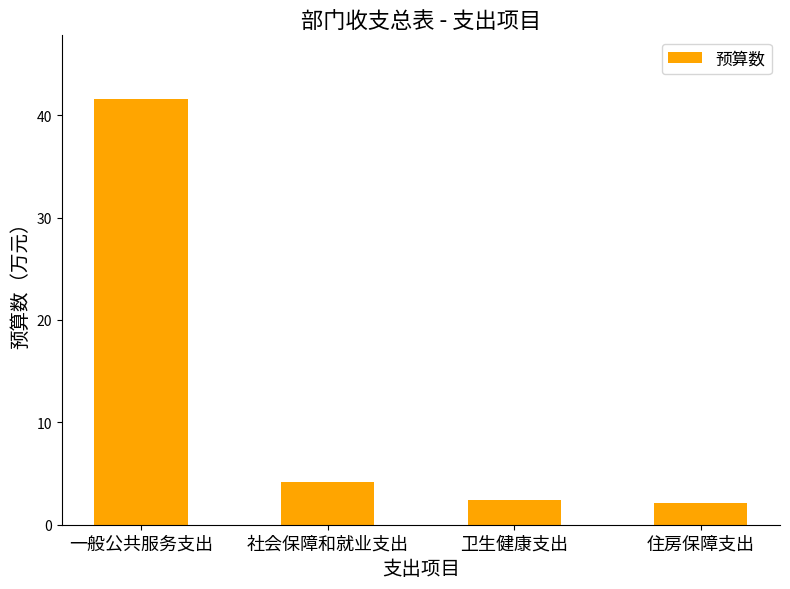

What is the difference between the values at 一般公共服务支出 and 卫生健康支出?

39.1